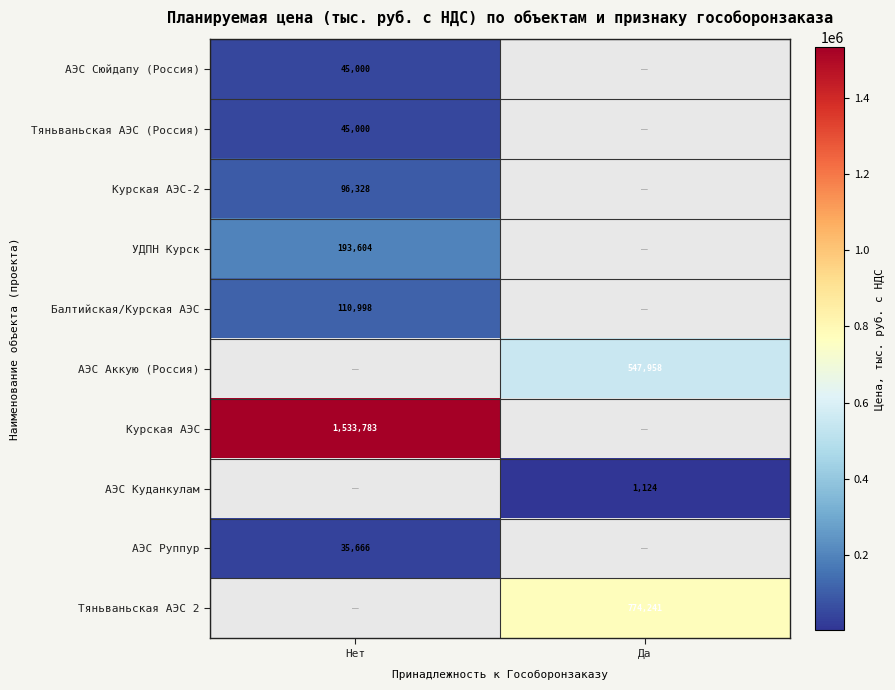

How many distinct data groups are displayed?

10